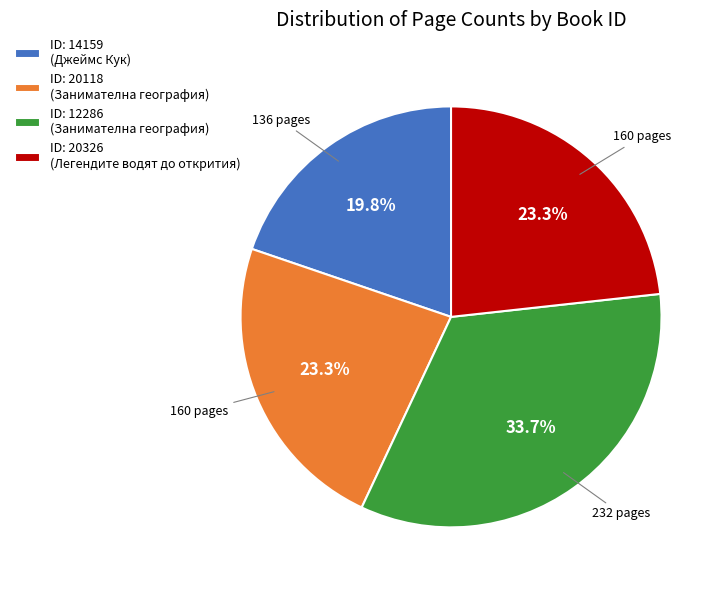

Which category has the smallest portion of the pie?

ID: 14159 (Джеймс Кук)